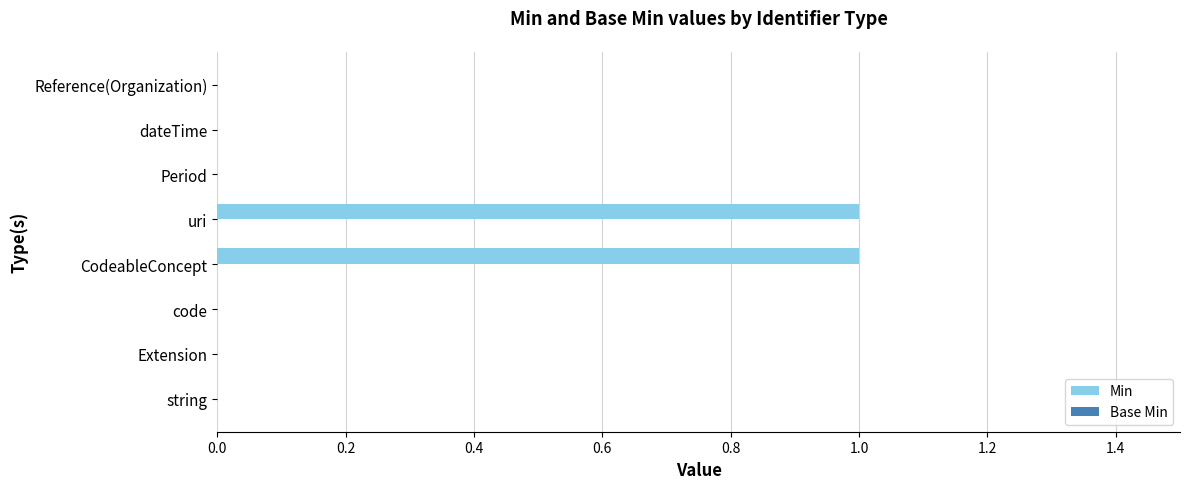

Between dateTime and uri, which is larger?

uri